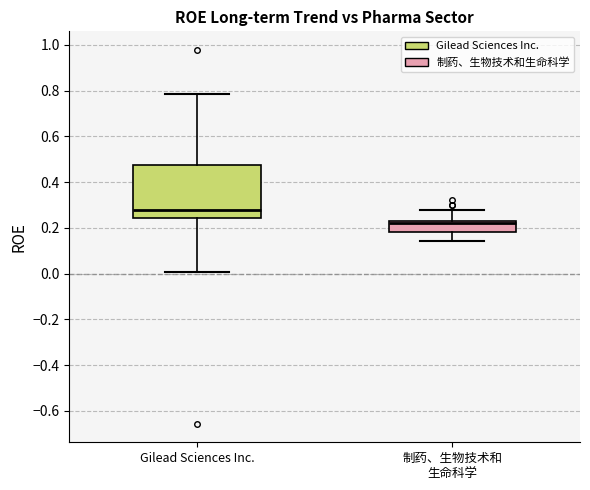

Which box has the highest median line?

Gilead Sciences Inc.